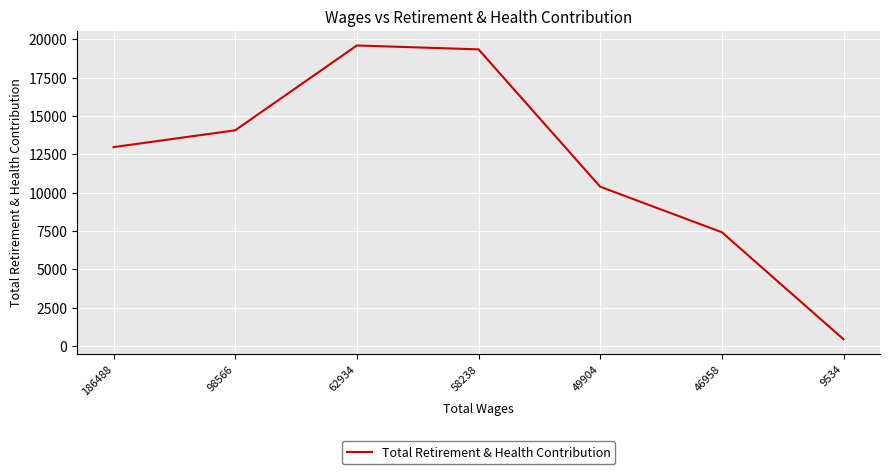

At which category does the data reach its first local peak?

62934